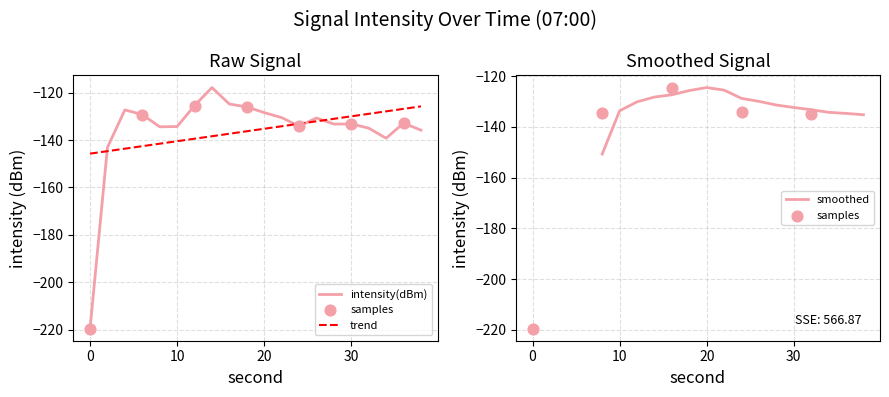

Between 8 and 0, which is larger?

8